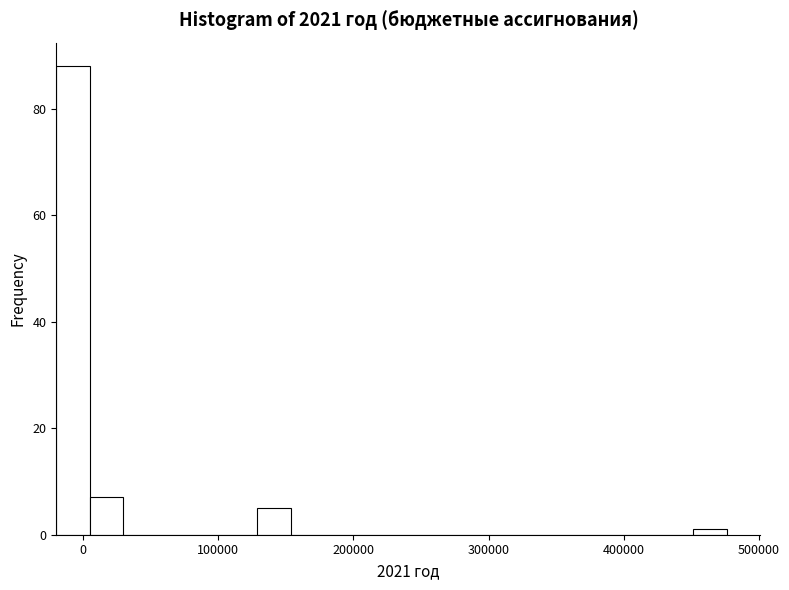

Read against the x-axis, roughly where is the centre of the tallest bar?

-10000